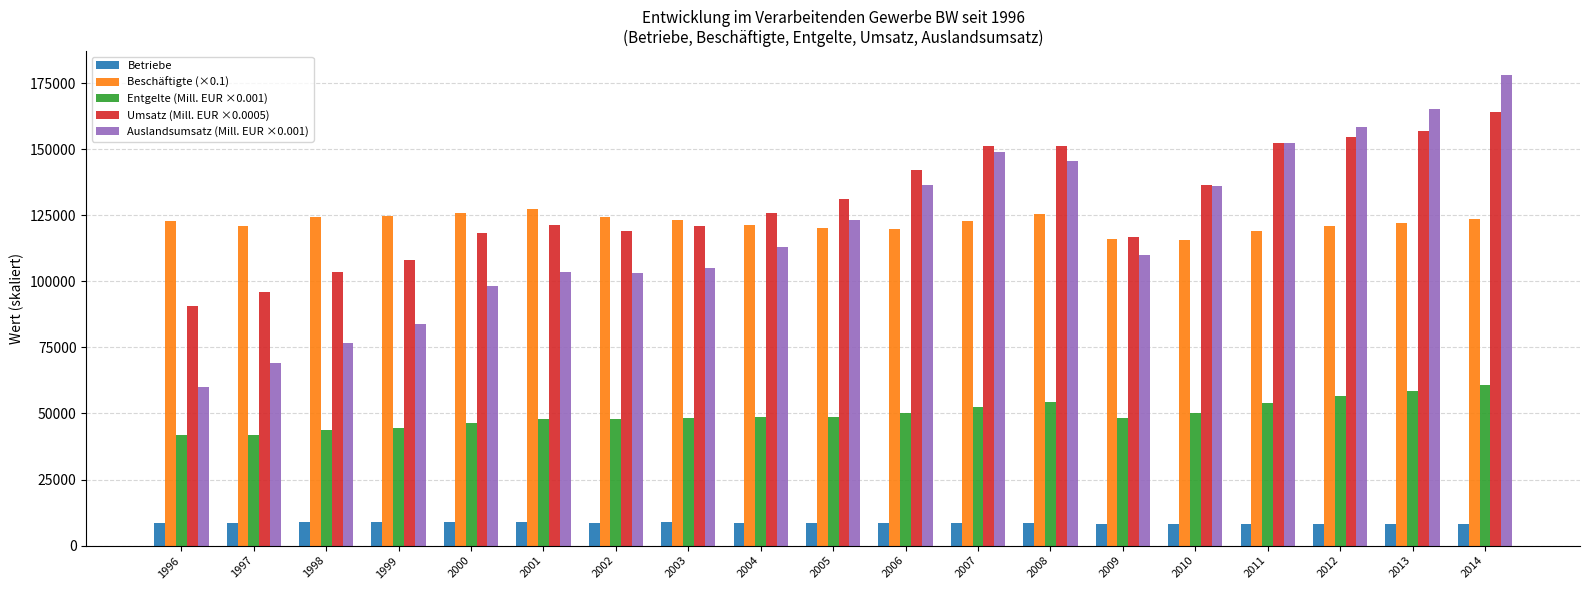

Is the value of Beschäftigte (×0.1) at 2009 greater than the value of Umsatz (Mill. EUR ×0.0005) at 1996?

Yes